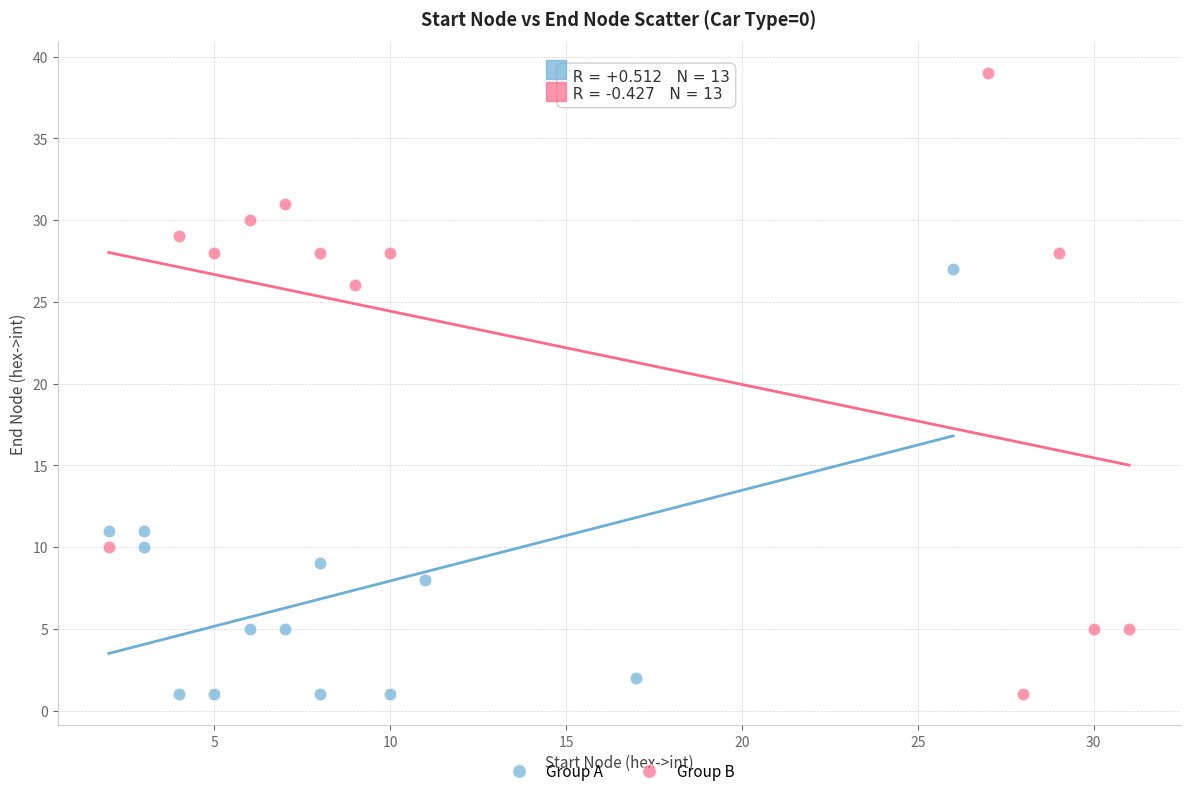

Which series contains the highest Y value?

Group B